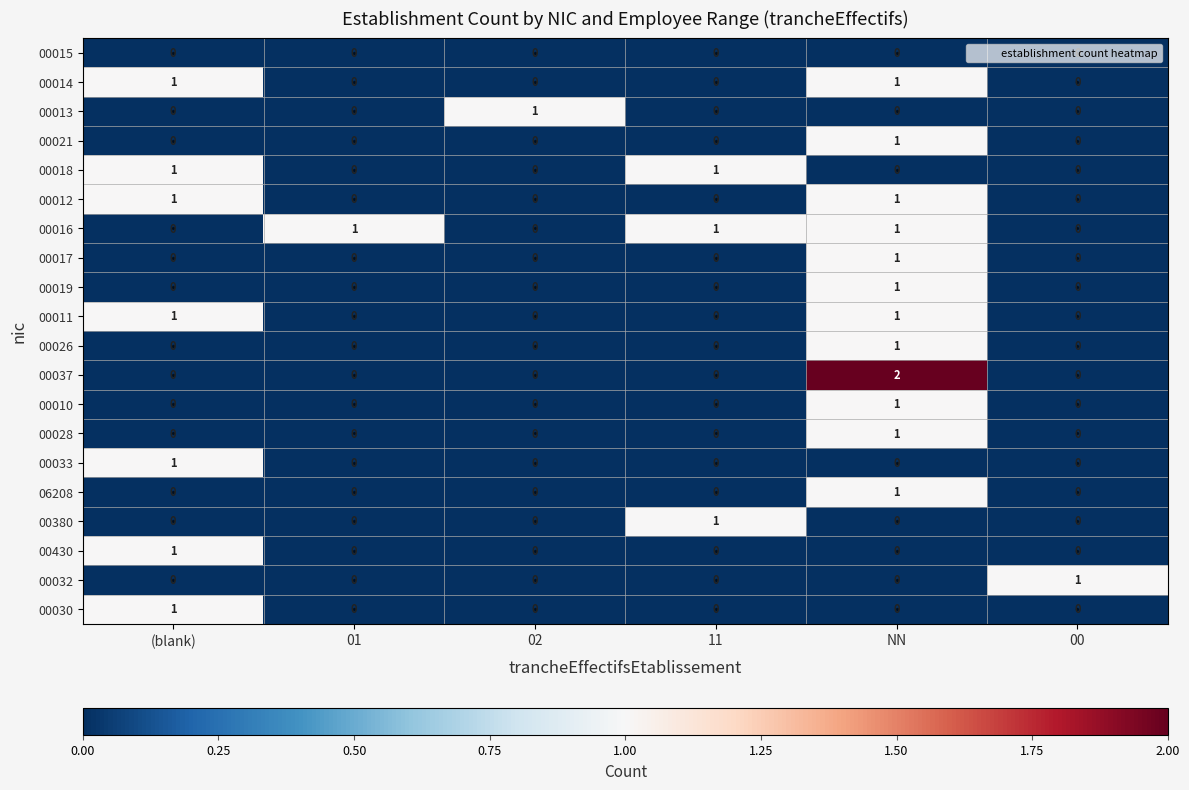

At which category is the sum across all series the highest?

NN